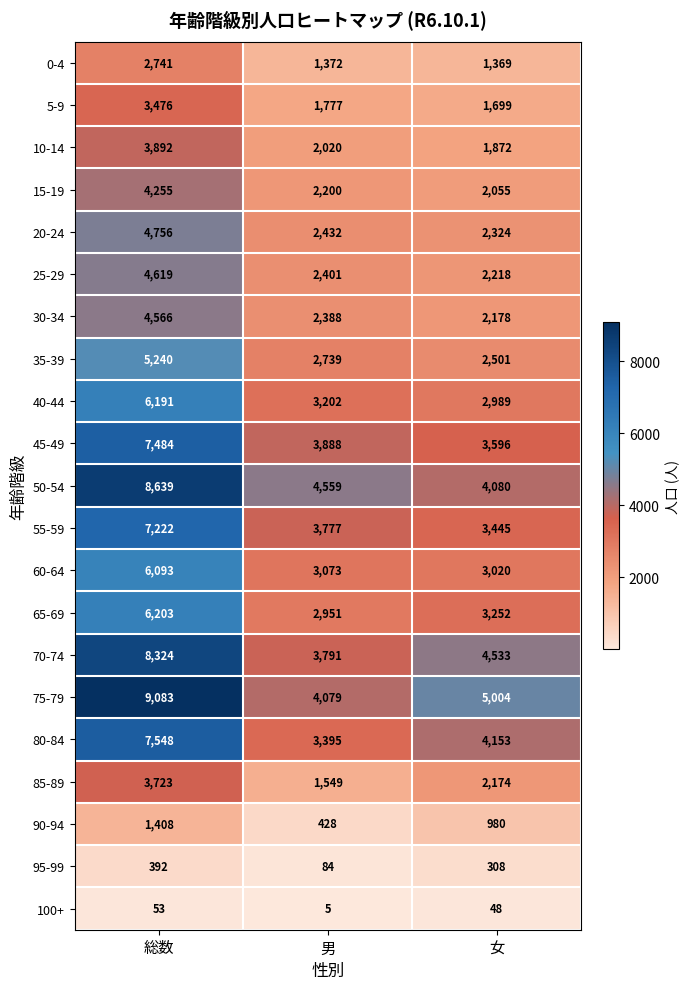

The 30-34 series shows 2178 at 女. True or false?

True